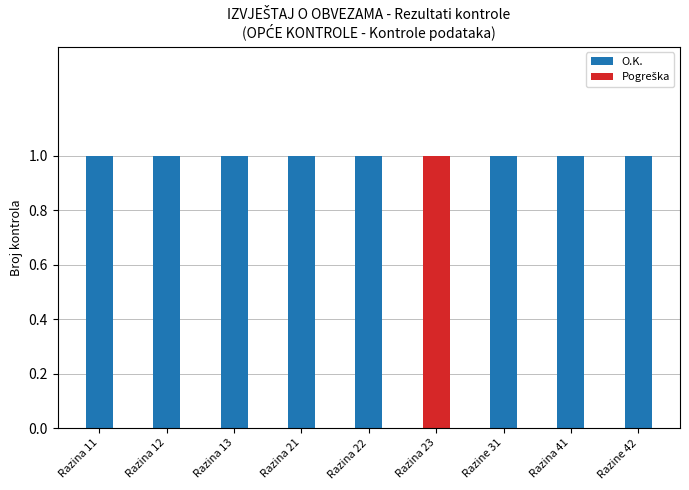

The O.K. series shows 0 at Razina 23. True or false?

True